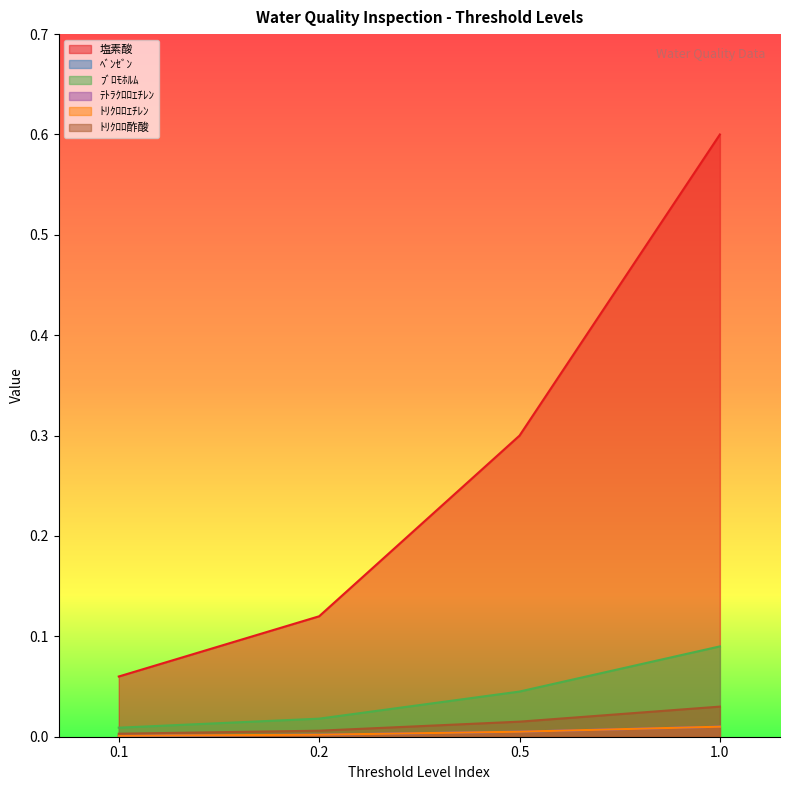

What is the spread (max minus min) of values at 0.1?

0.1